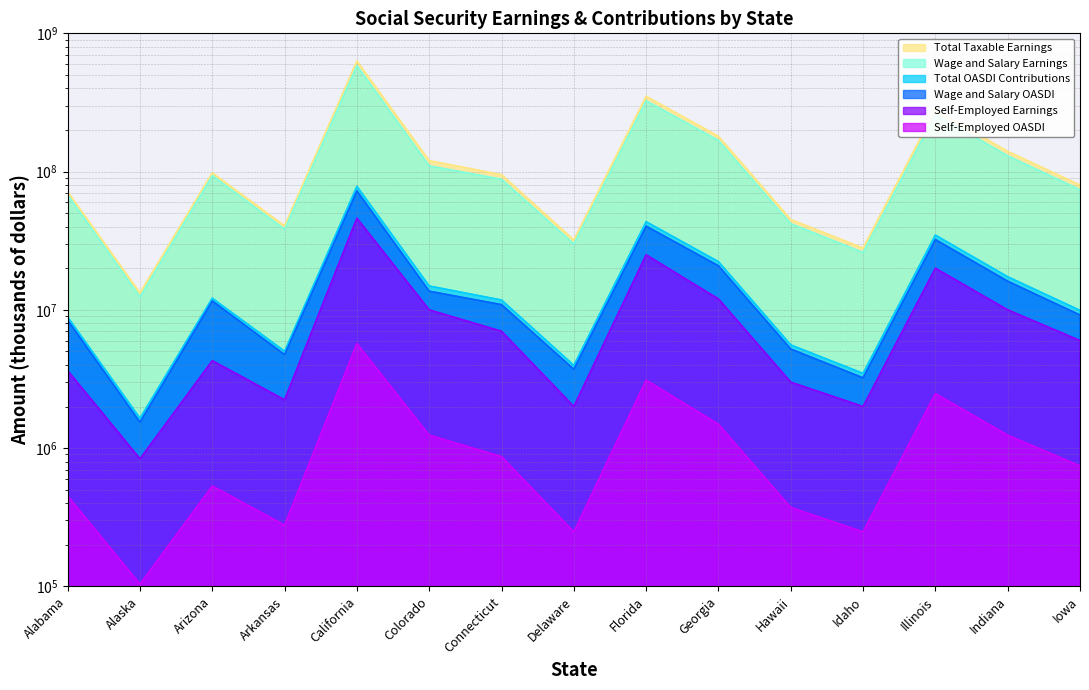

How many interior local peaks does the Wage and Salary OASDI series have?

4